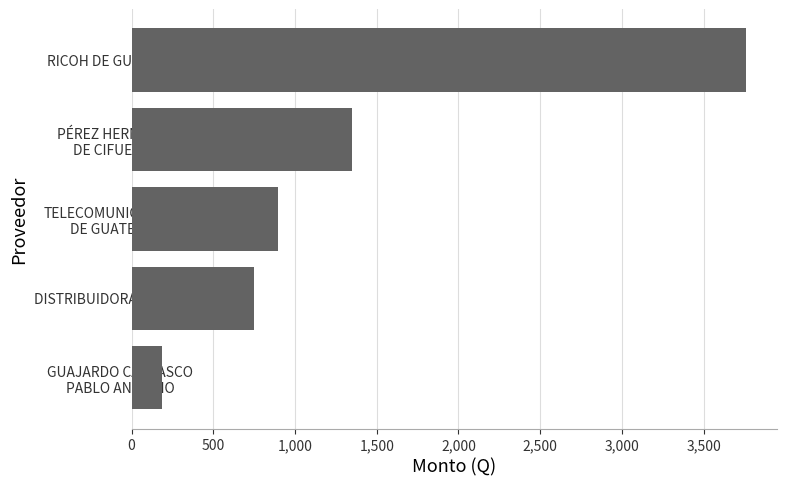

What is the minimum value shown in the chart?

185